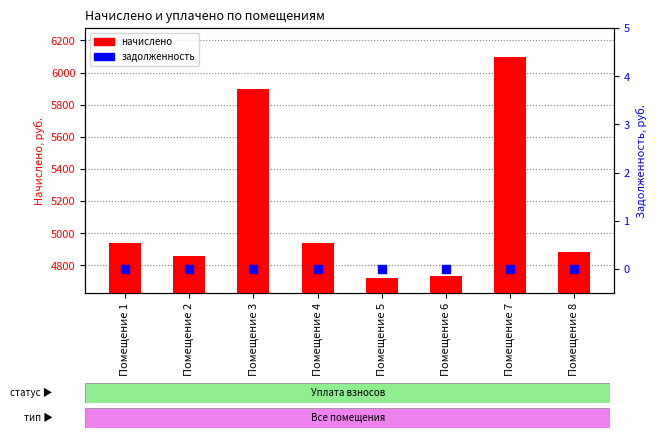

Which series contains the lowest Y value?

задолженность